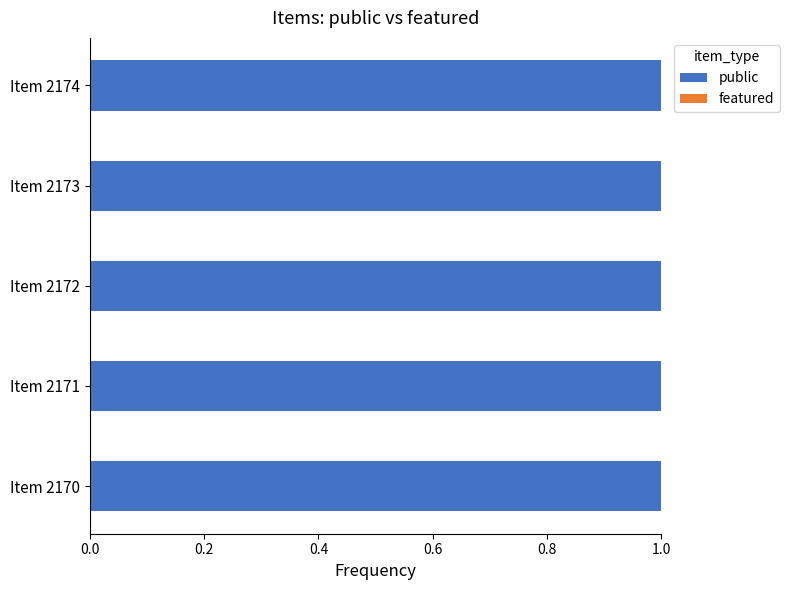

Where is featured nearest to the value 0?

2170